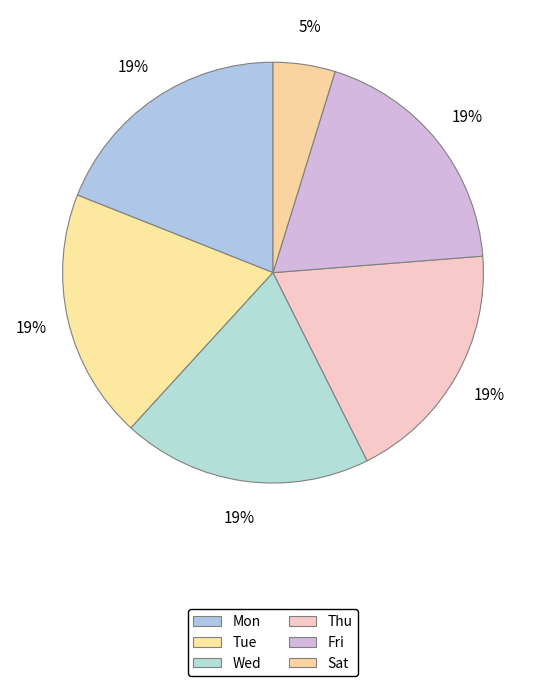

What percentage is the Wed slice, to the nearest percent?

19%